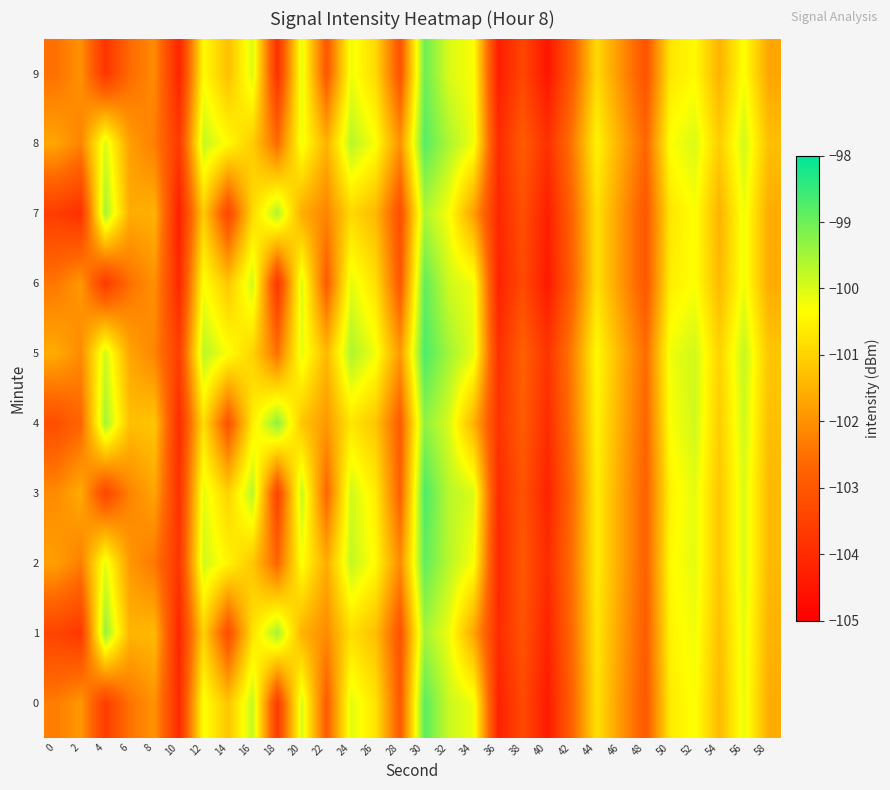

How many distinct data groups are displayed?

10